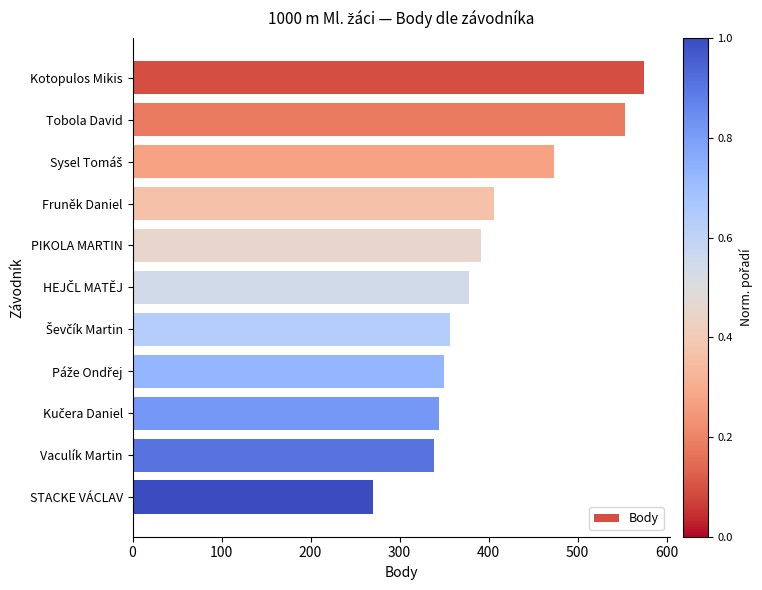

What is the smallest value displayed?

270